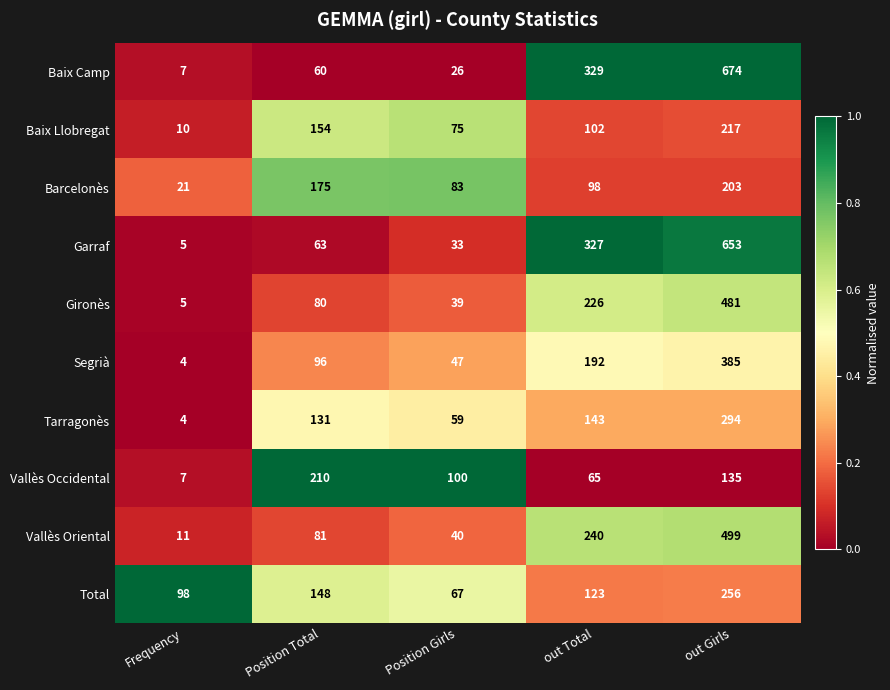

What is the sum of all Barcelonès values?

580